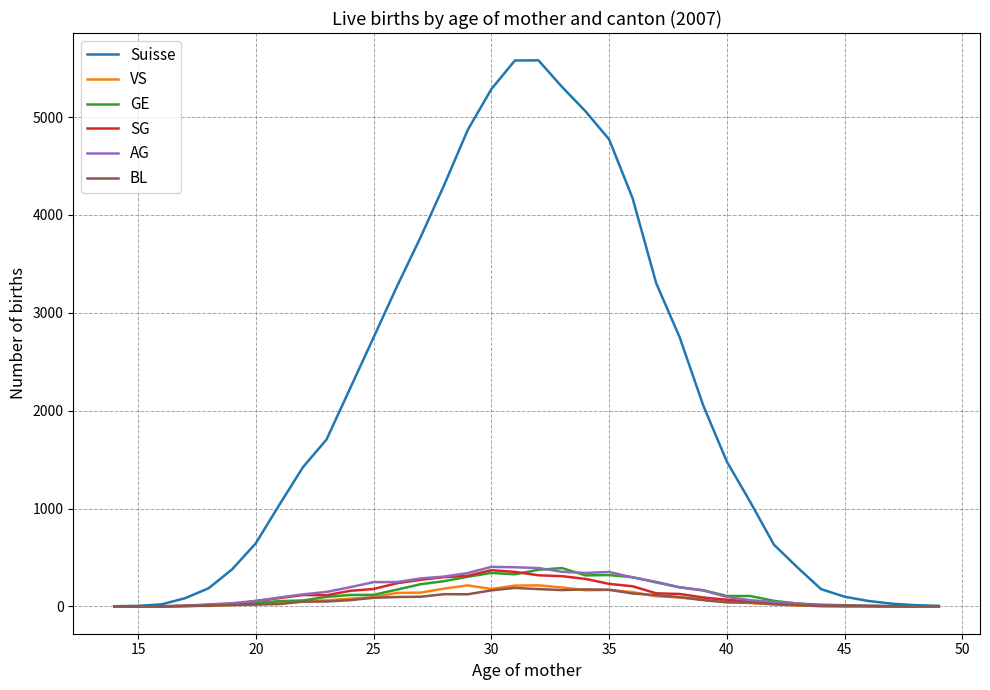

What are all the series names shown in the legend?

Suisse, VS, GE, SG, AG, BL